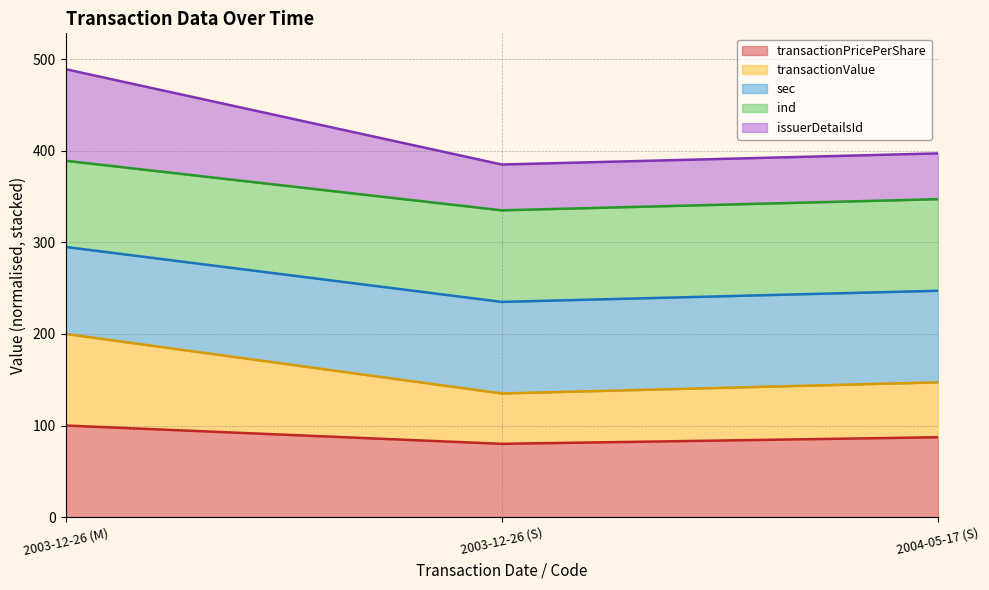

True or false: transactionPricePerShare has a value of 87.2 at 2004-05-17 (S).

True